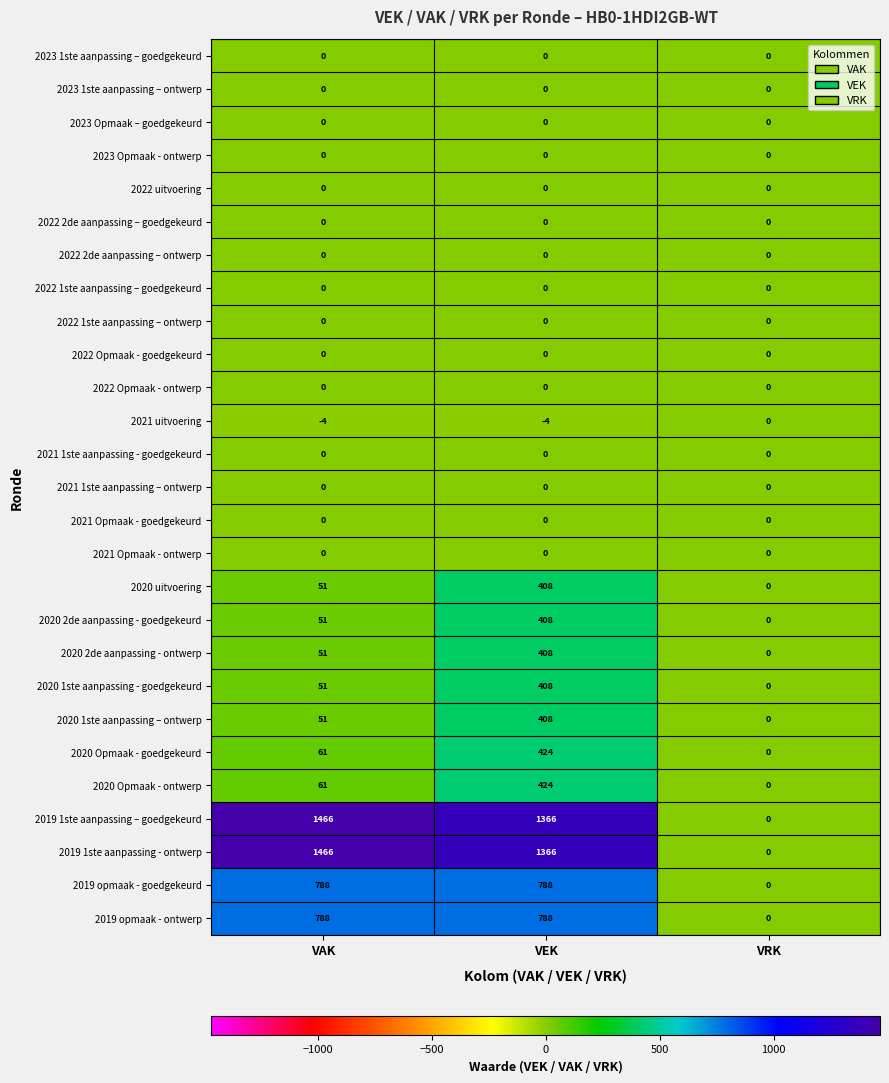

What is the smallest value displayed?

-4